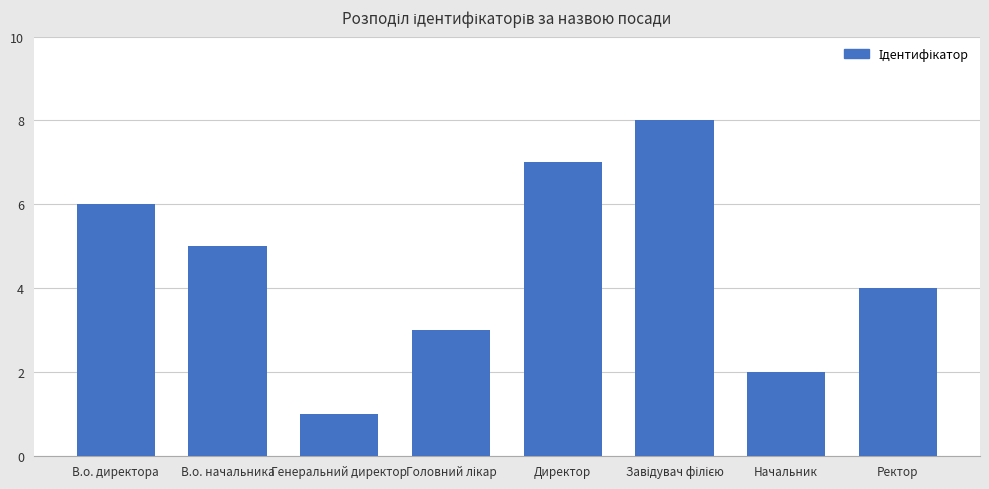

What is the sum of the values at Генеральний директор and Ректор?

5